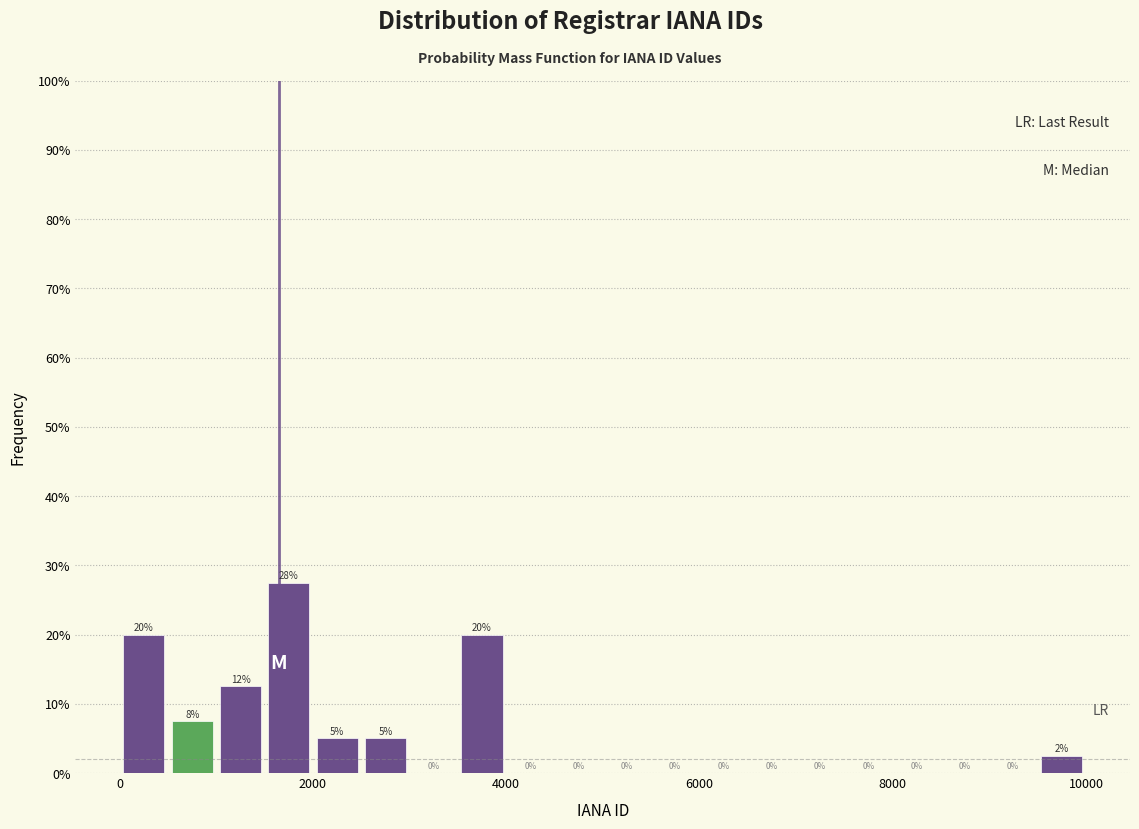

Around what value on the x-axis is the tallest bar? Give the approximate position of its centre, as read against the axis.

1800